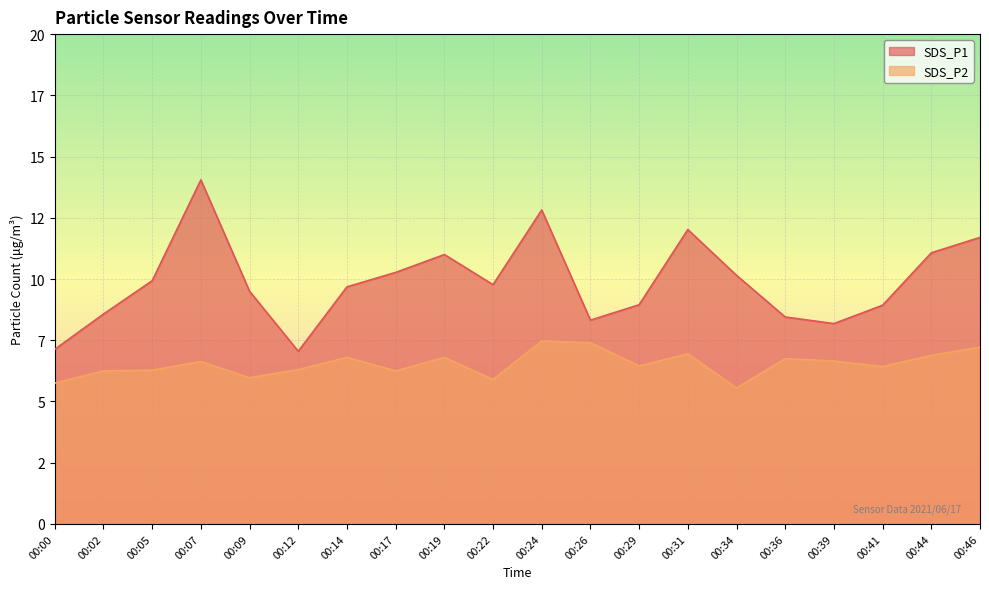

What is the average value of the SDS_P2 series?

6.5